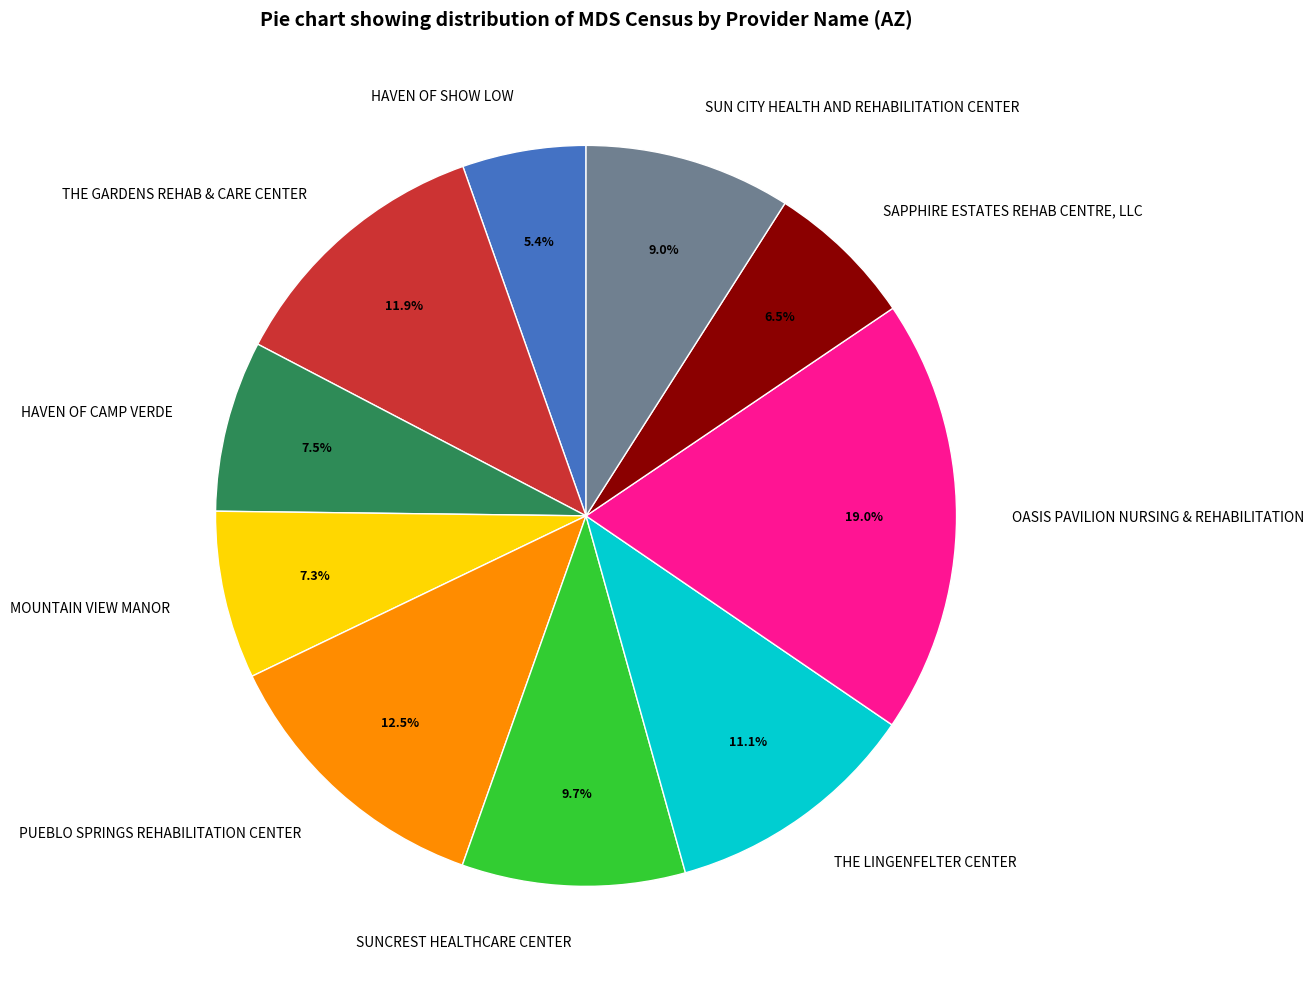

Is there any slice that represents more than half of the pie?

No